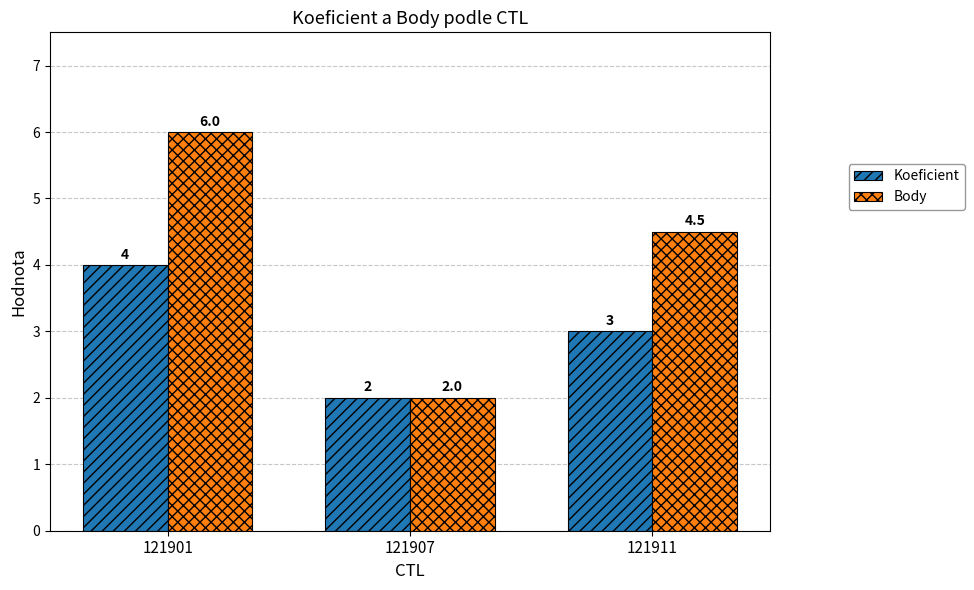

Which label corresponds to the largest value in the chart?

121901